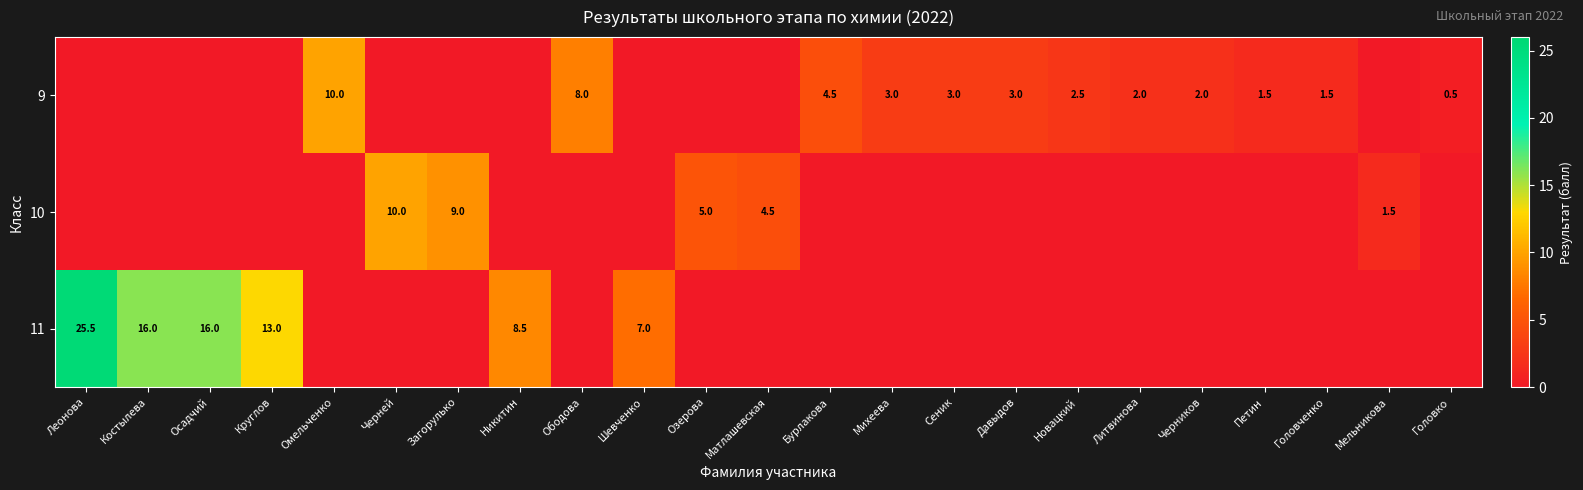

The 9 series shows 0.1 at Головко. True or false?

False